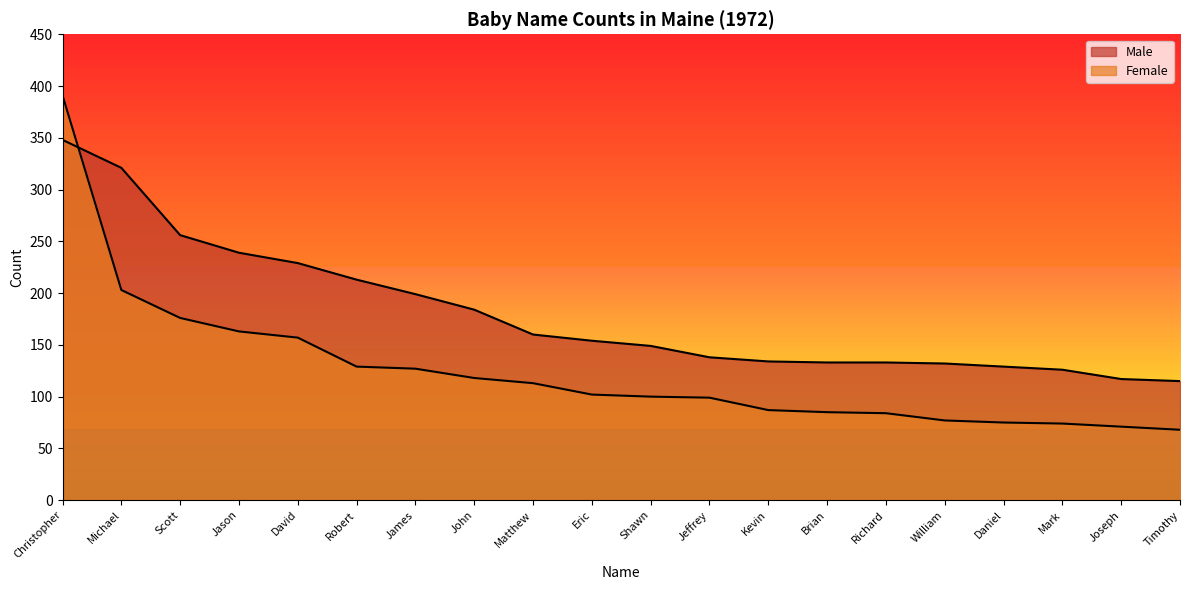

At which category does the chart reach its peak across all series?

Christopher